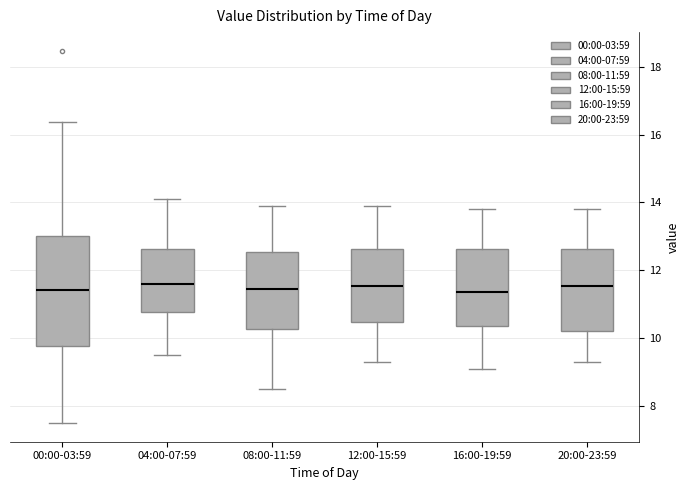

Which box is the tallest, from its lower edge to its upper edge?

00:00-03:59